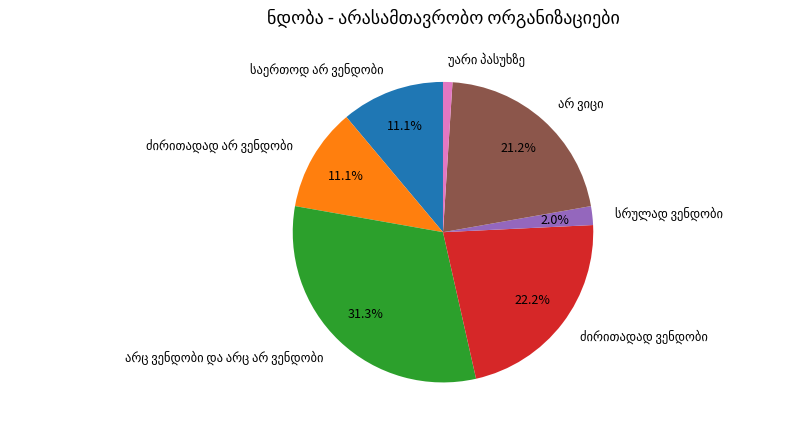

Is there any slice that represents more than half of the pie?

No